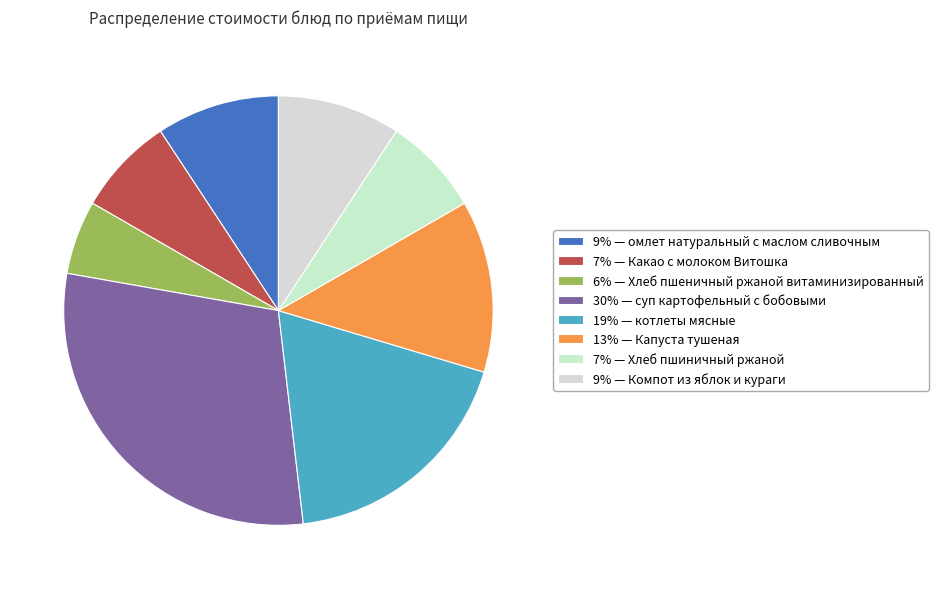

To the nearest percent, what is the average slice percentage?

12%